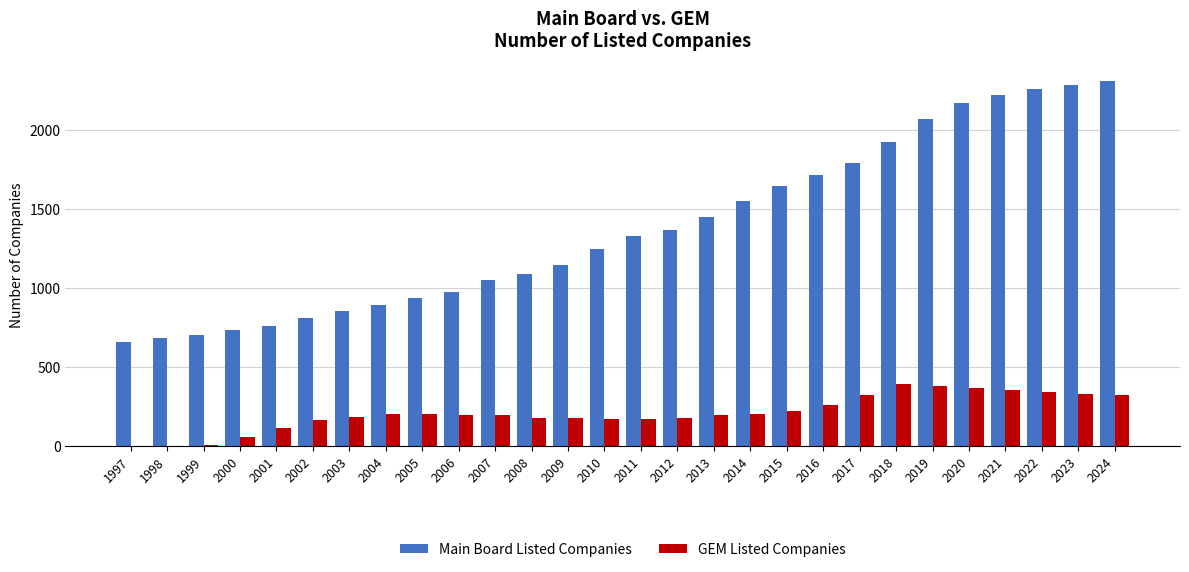

Count the number of data series in this chart.

2